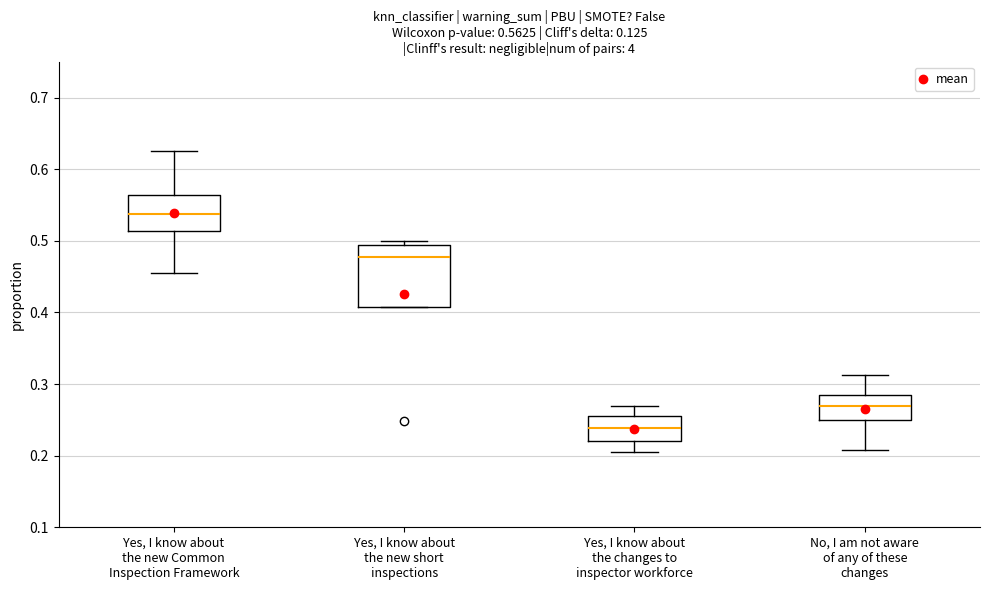

Which box is the tallest, from its lower edge to its upper edge?

Yes, I know about the new short inspections